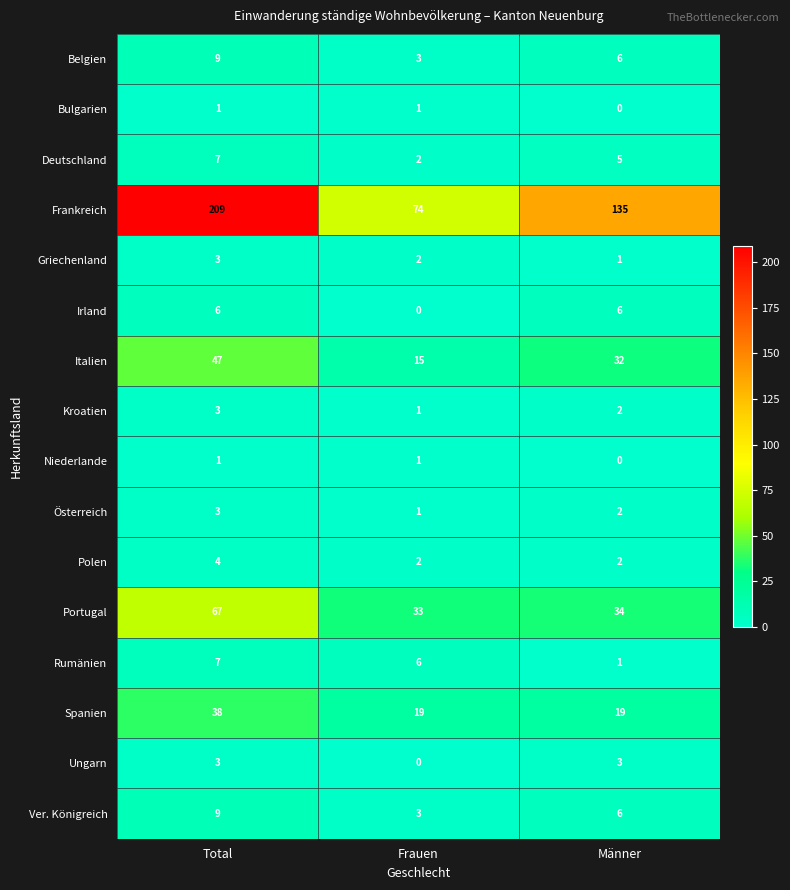

At which category is the sum across all series the highest?

Total